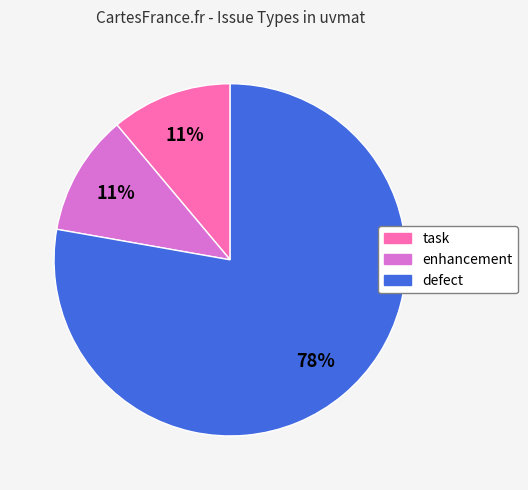

Do task and enhancement together represent more than half of the pie?

No